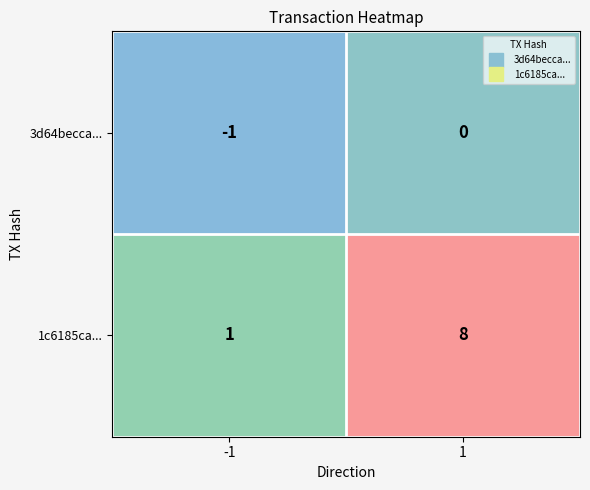

Which series has the widest spread of values?

1c6185ca...